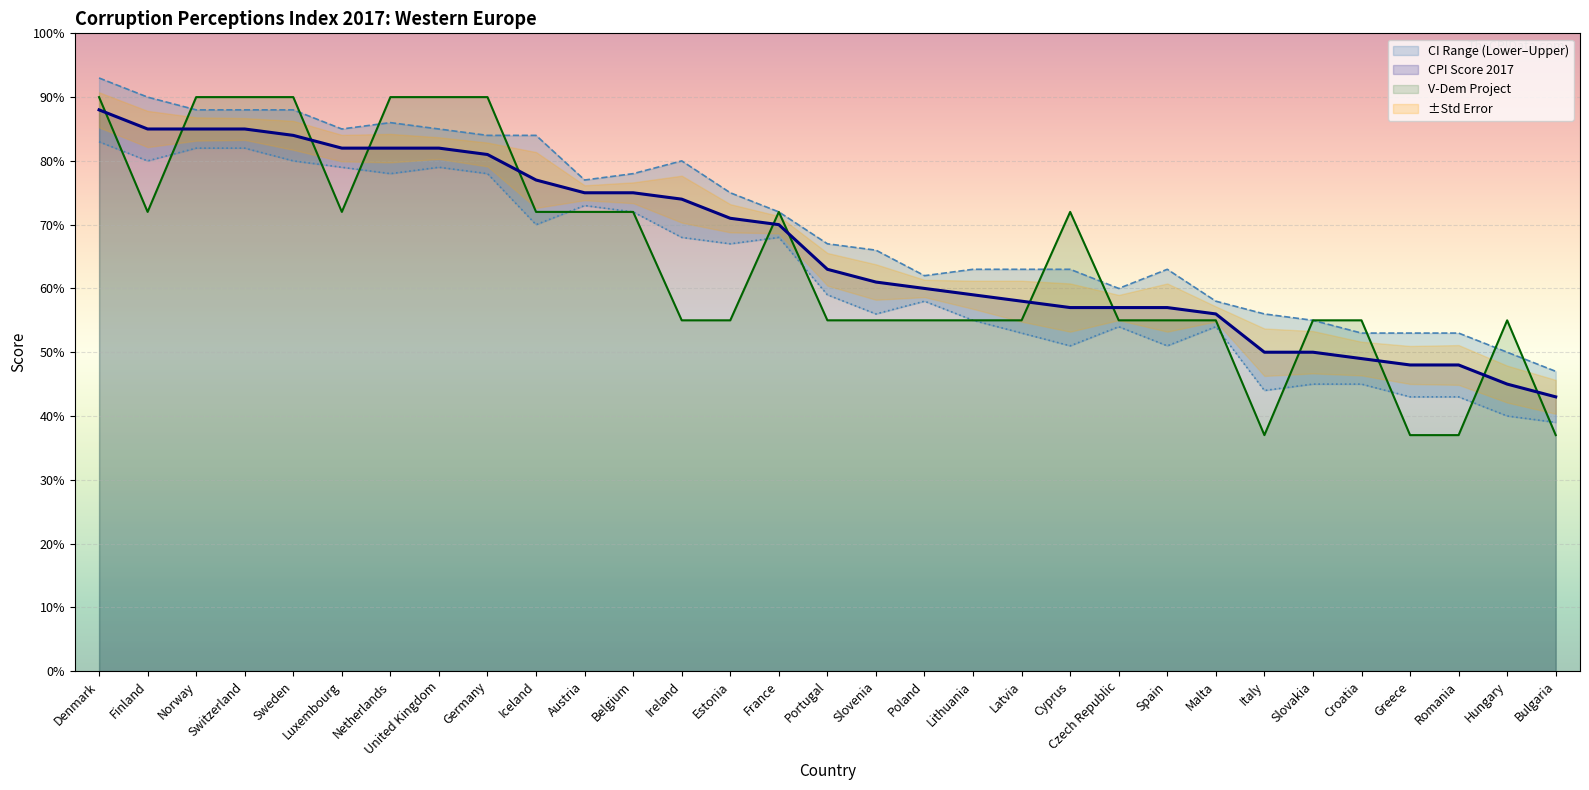

What is the difference between the maximum and minimum values in the CPI Score 2017 series?

45